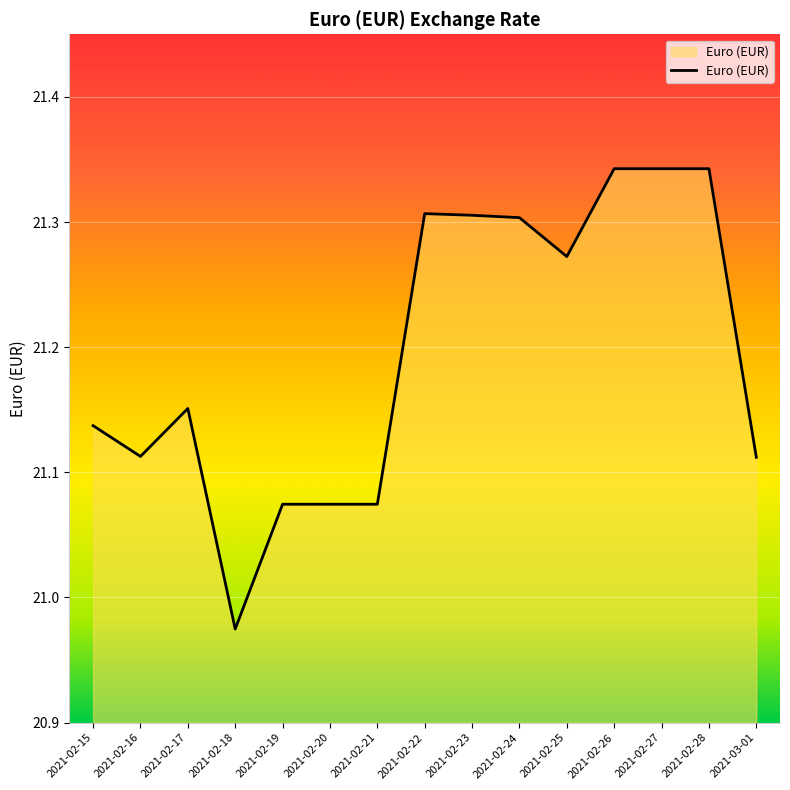

What is the sum of the values at 2021-02-24 and 2021-02-26?

42.6